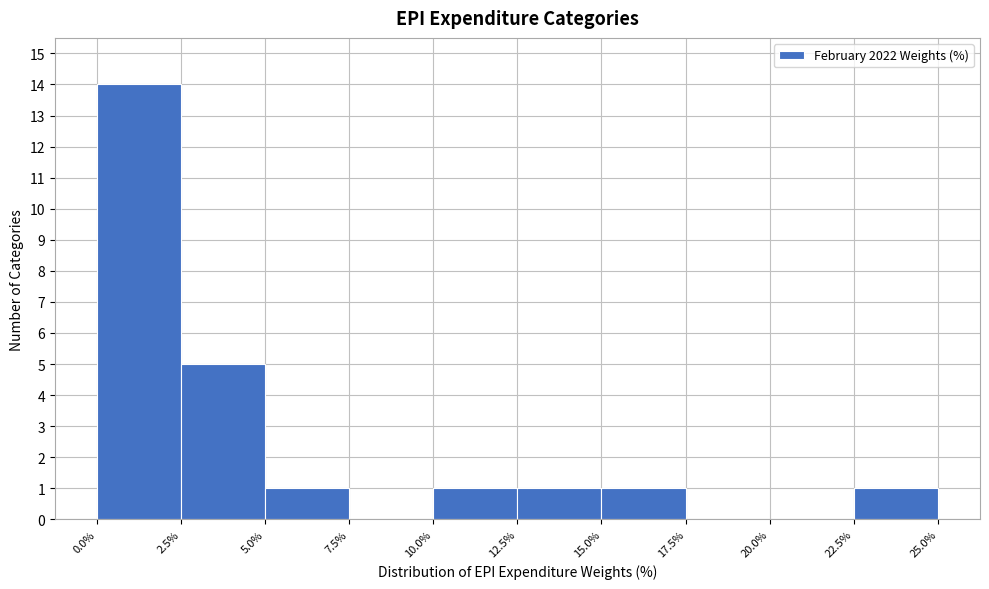

Reading left to right, list every bar in this chart as the range it spans on the x-axis followed by its height. The values are not printed on the chart, so give them approximately, as read against the axis.

0.0% to 2.5%: 14
2.5% to 5.0%: 5
5.0% to 7.5%: 1
7.5% to 10.0%: 0
10.0% to 12.5%: 1
12.5% to 15.0%: 1
15.0% to 17.5%: 1
17.5% to 20.0%: 0
20.0% to 22.5%: 0
22.5% to 25.0%: 1